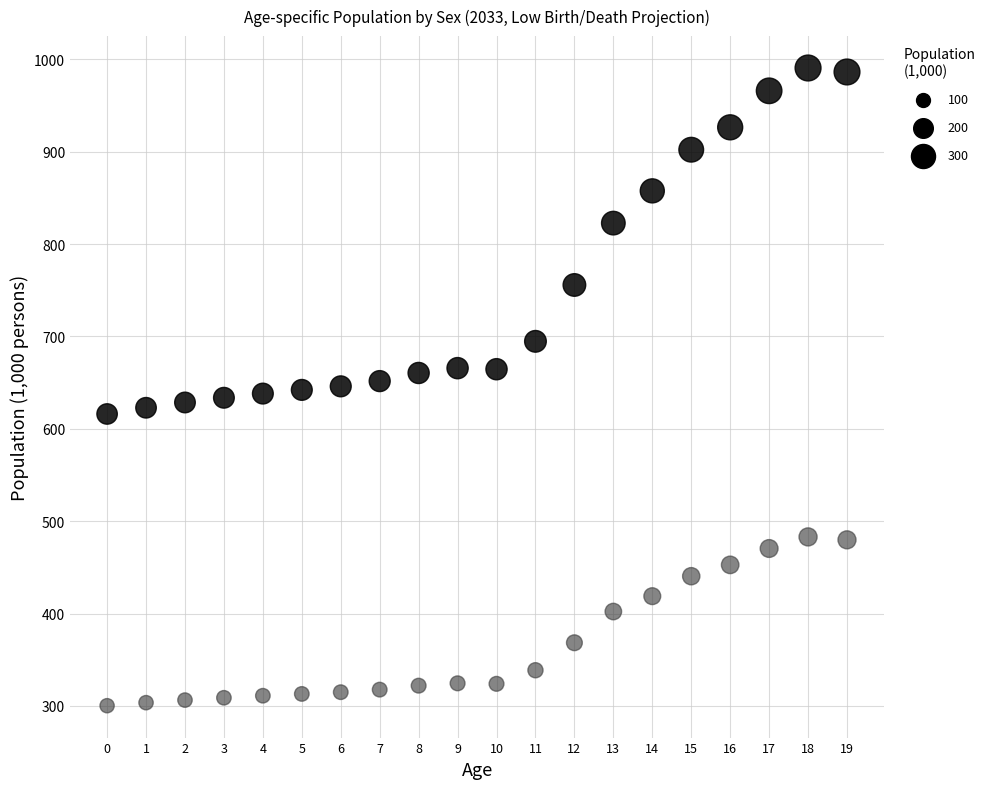

Across all data points, what is the range of Y values (max minus min)?

690.3